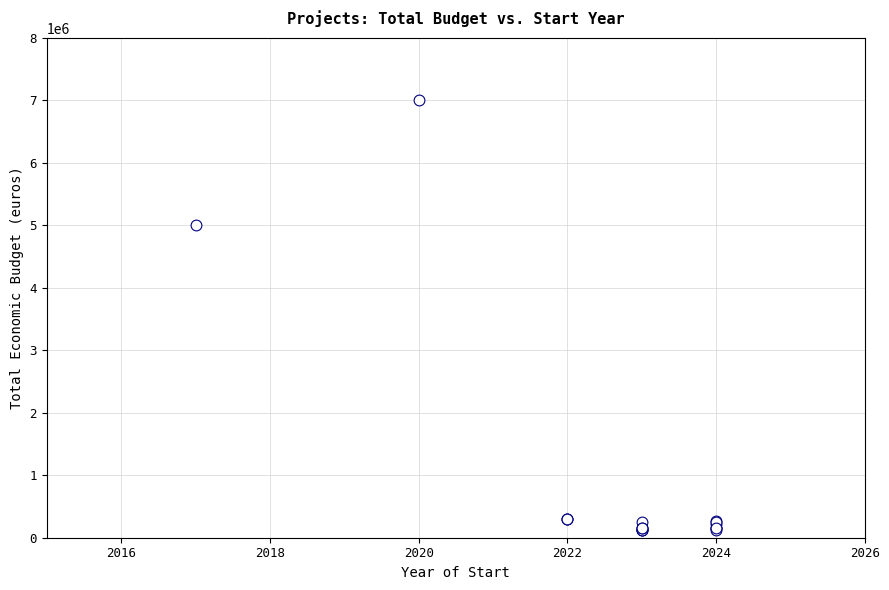

What Y value in the scatter plot is closest to 3559626?

4997006